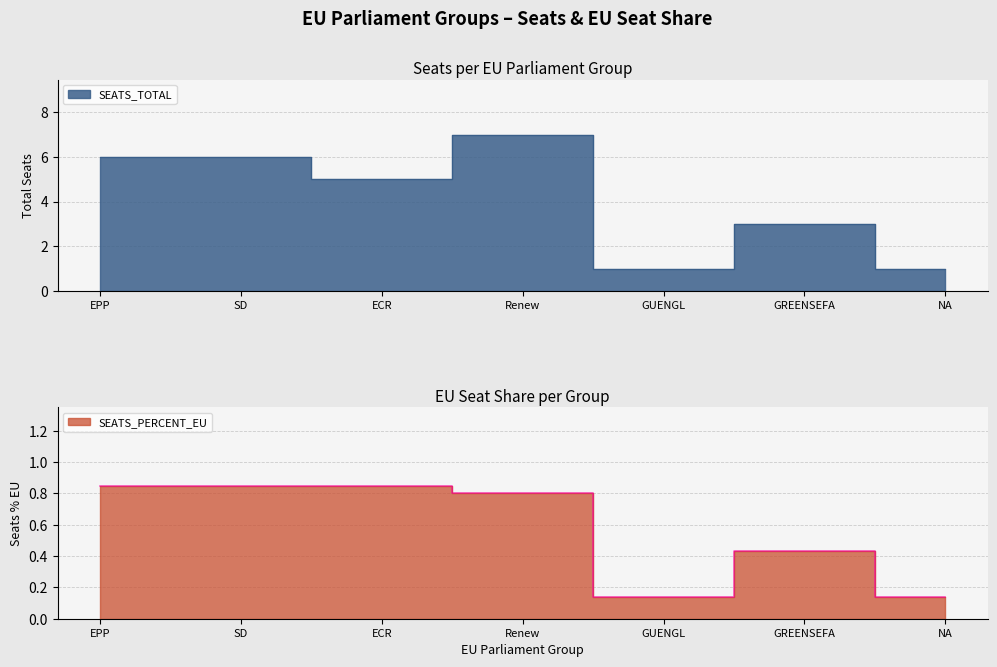

True or false: SEATS_PERCENT_EU and SEATS_TOTAL cross at least once.

False